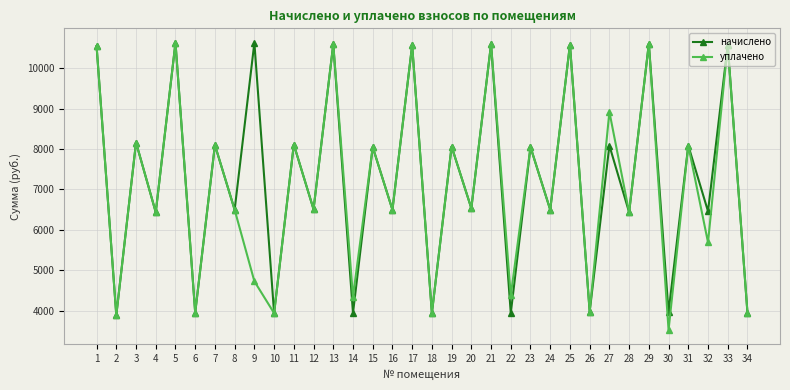

True or false: уплачено has a value of 1866.2 at 22.

False